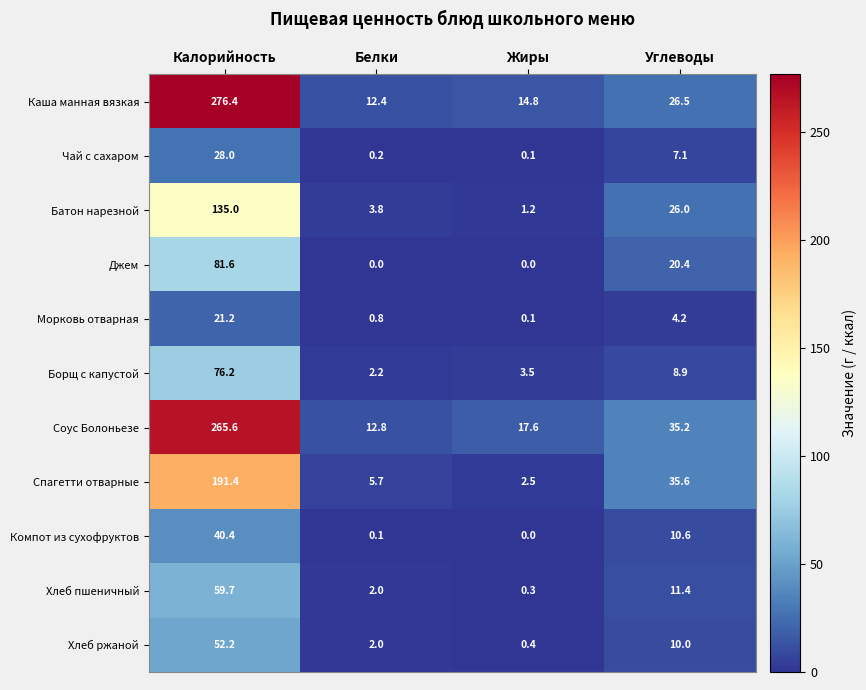

Which category has the lowest value in the Хлеб ржаной series?

Жиры